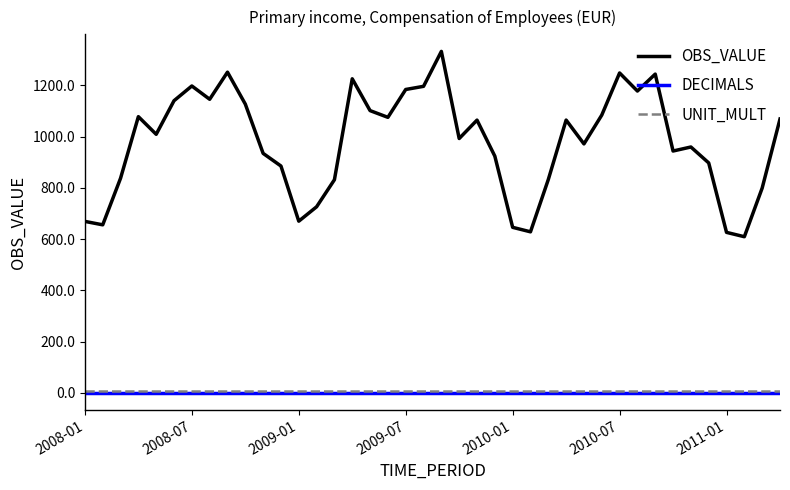

How many categories are shown in the chart?

40